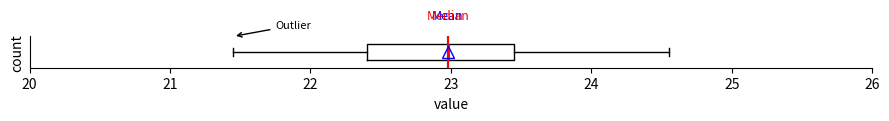

Transcribe this box plot: give where the median line is, the range the box spans, and where the two whiskers end, as read against the x-axis. The values are not printed on the chart, so give them approximately, as read against the axis.

median 23.0, box 22.4 to 23.5, whiskers 21.5 to 24.6